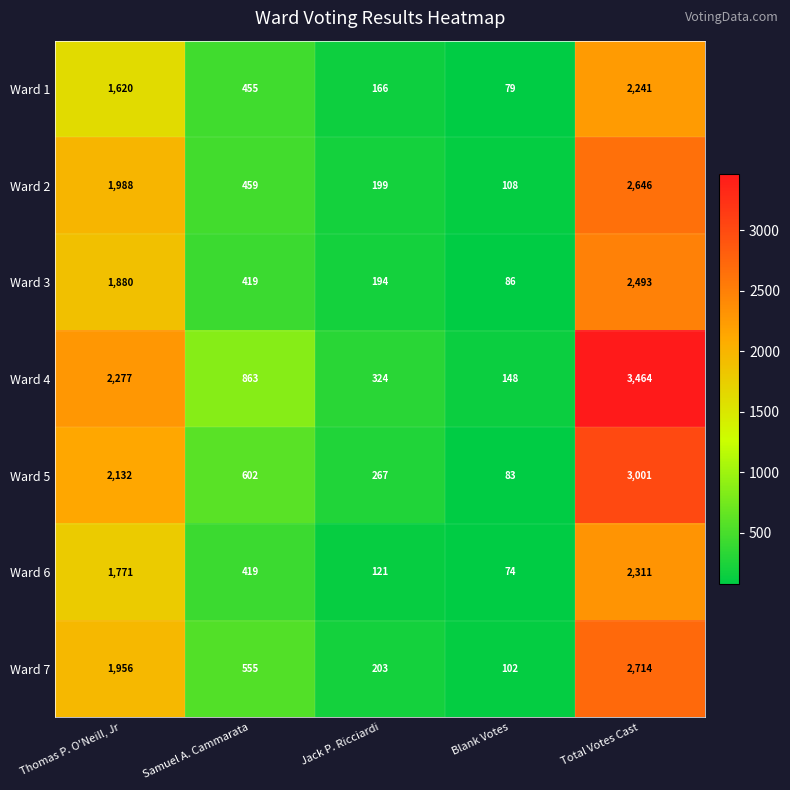

The Ward 1 series shows 166 at Jack P. Ricciardi. True or false?

True